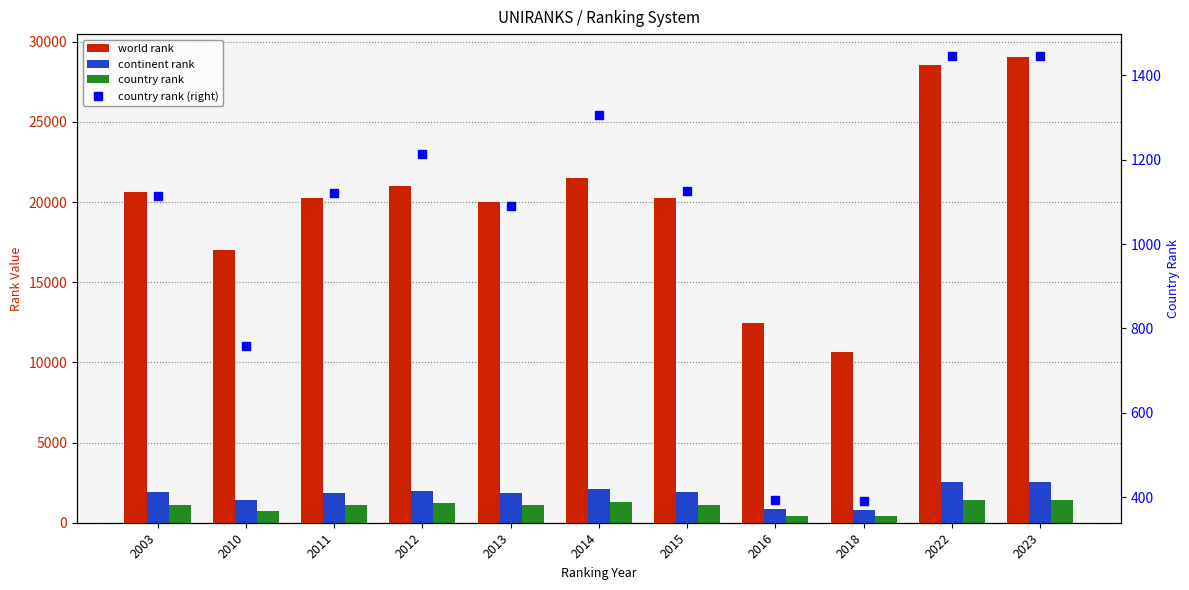

Is the value of country rank at 2016 greater than the value of world rank at 2023?

No